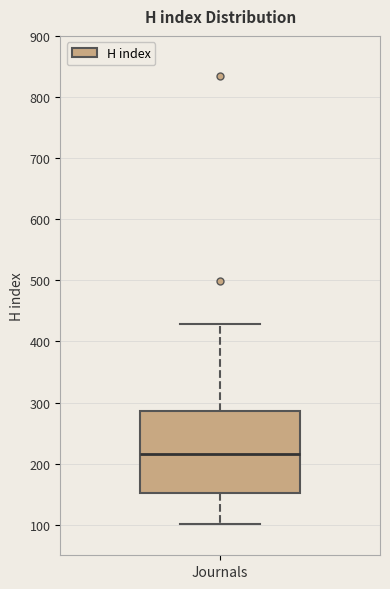

Read this box plot against the y-axis: the position of the median line, the range covered by the box, and the ends of both whiskers. The values are not printed on the chart, so give them approximately, as read against the axis.

median 220, box 150 to 290, whiskers 100 to 430